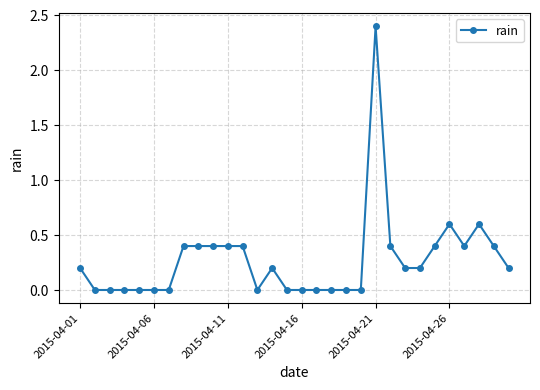

True or false: the data has more than 0 interior local peaks.

True